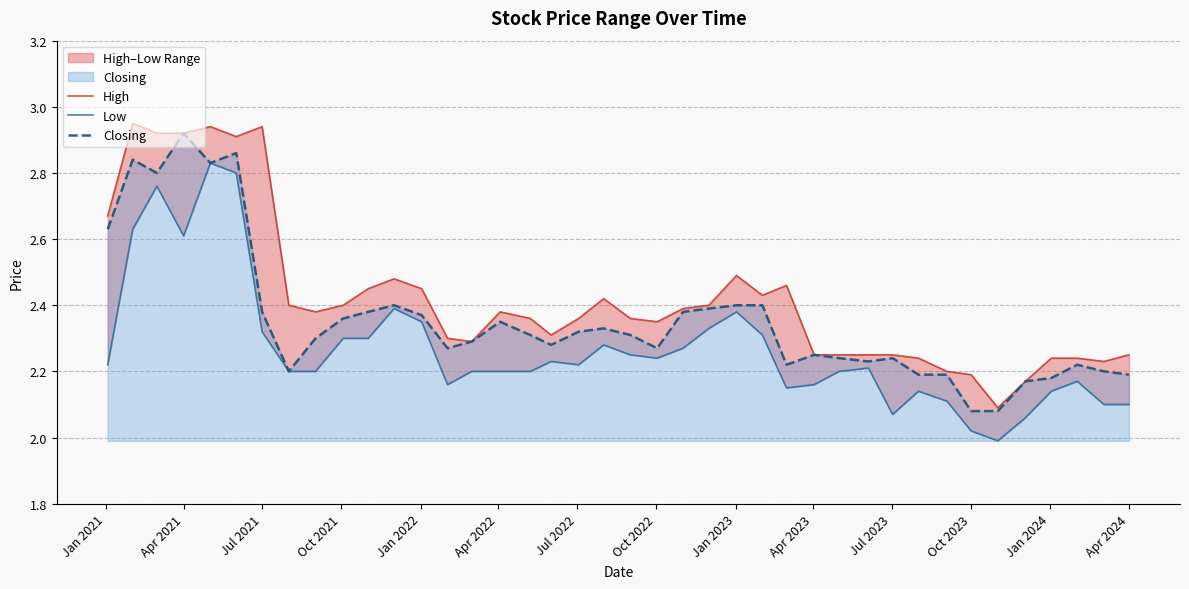

Between Jul 2023 and Apr 2024, which is larger?

Jul 2023